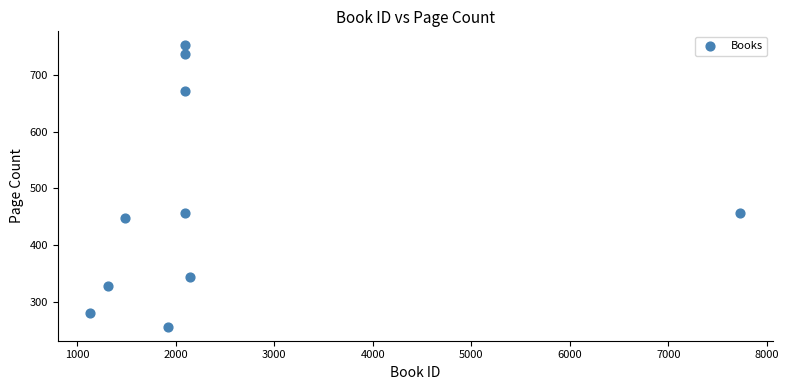

What is the range of Y values (max minus min)?

496